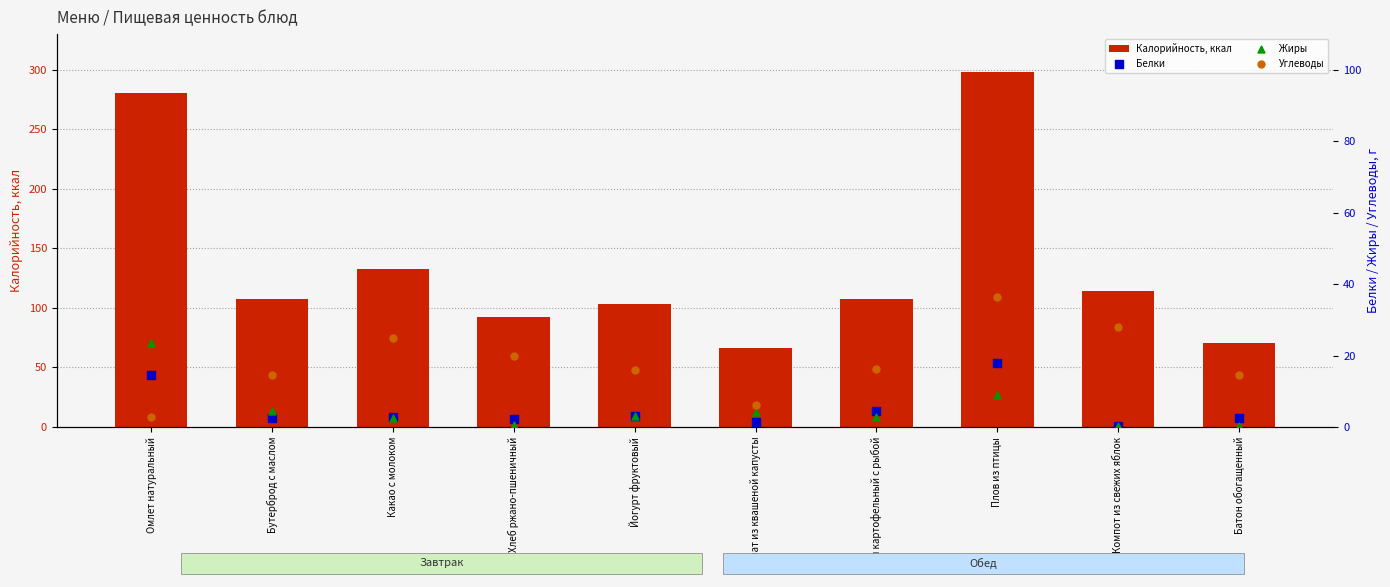

Is the value of Жиры at Омлет натуральный greater than the value of Белки at Компот из свежих яблок?

Yes